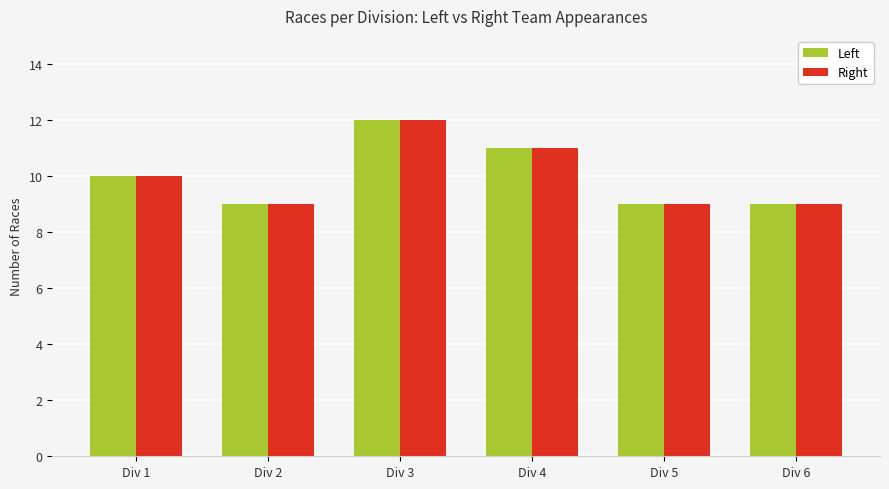

What is the total value across all series at Div 4?

22